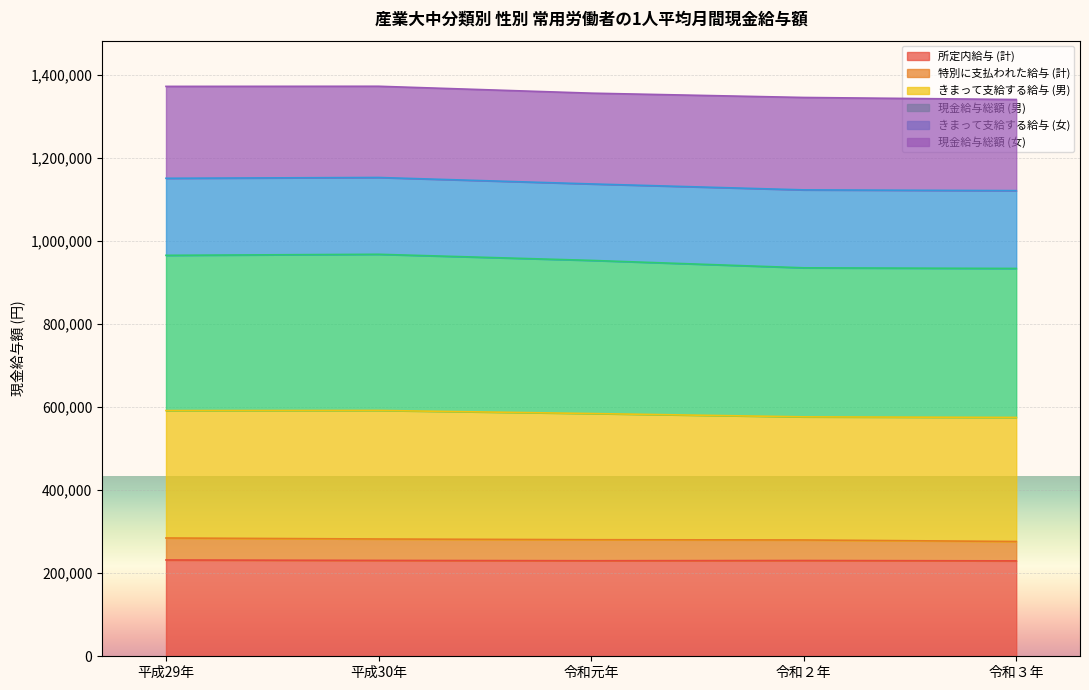

What position from the left is 令和元年?

3